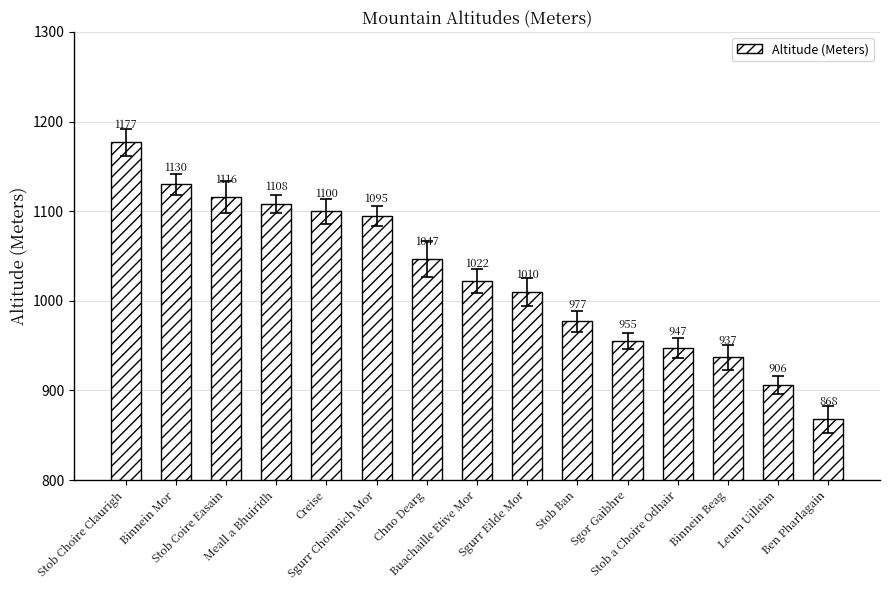

What is the change in value from Binnein Mor to Chno Dearg?

-83